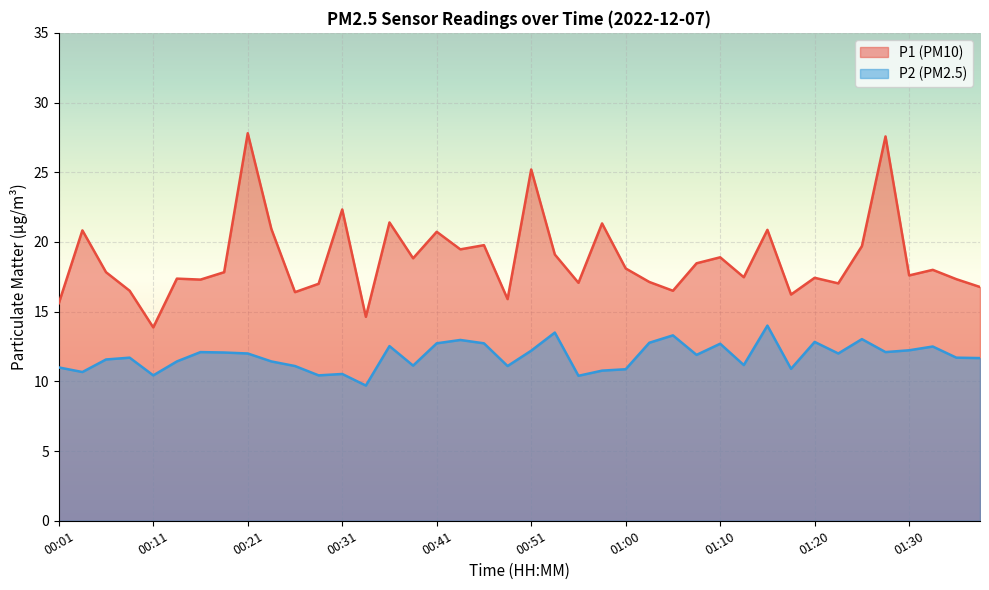

Which has a higher value, 00:48 or 00:58?

00:58